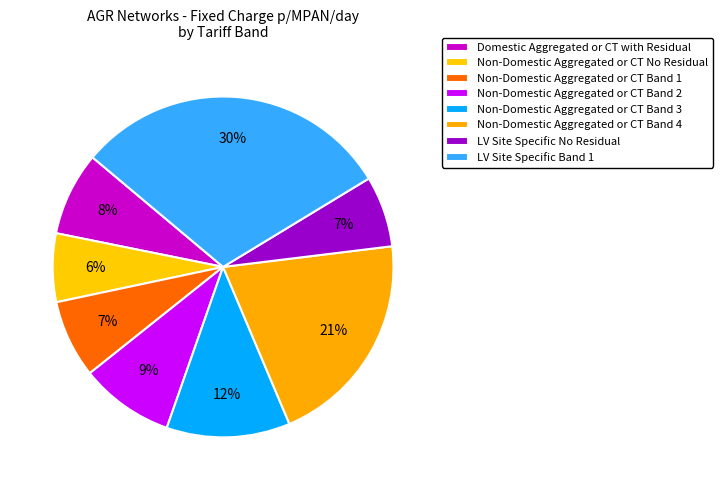

How much of the chart is everything except Non-Domestic Aggregated or CT Band 2?

91.1%